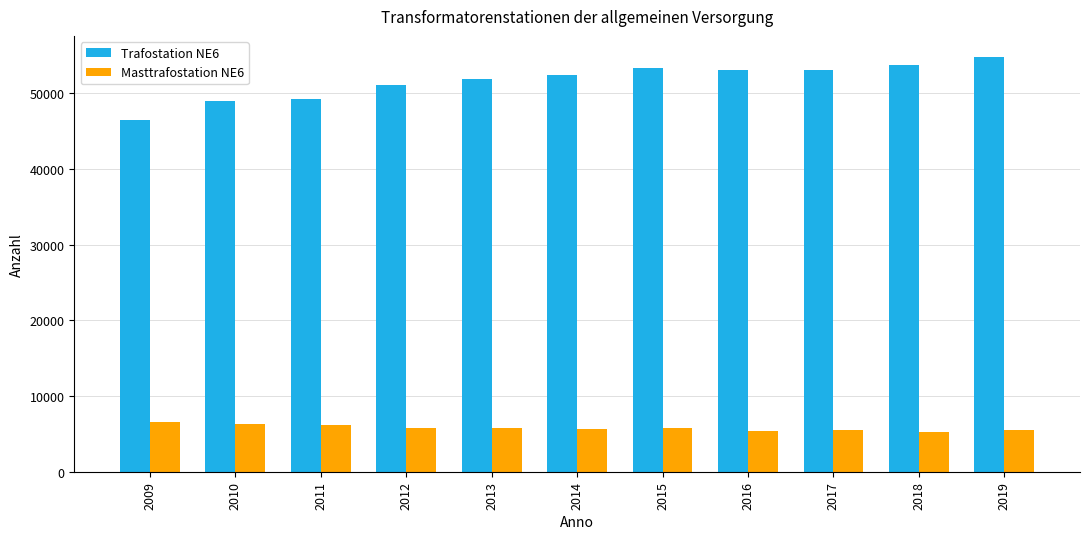

Which series changed the most between 2011 and 2018?

Trafostation NE6